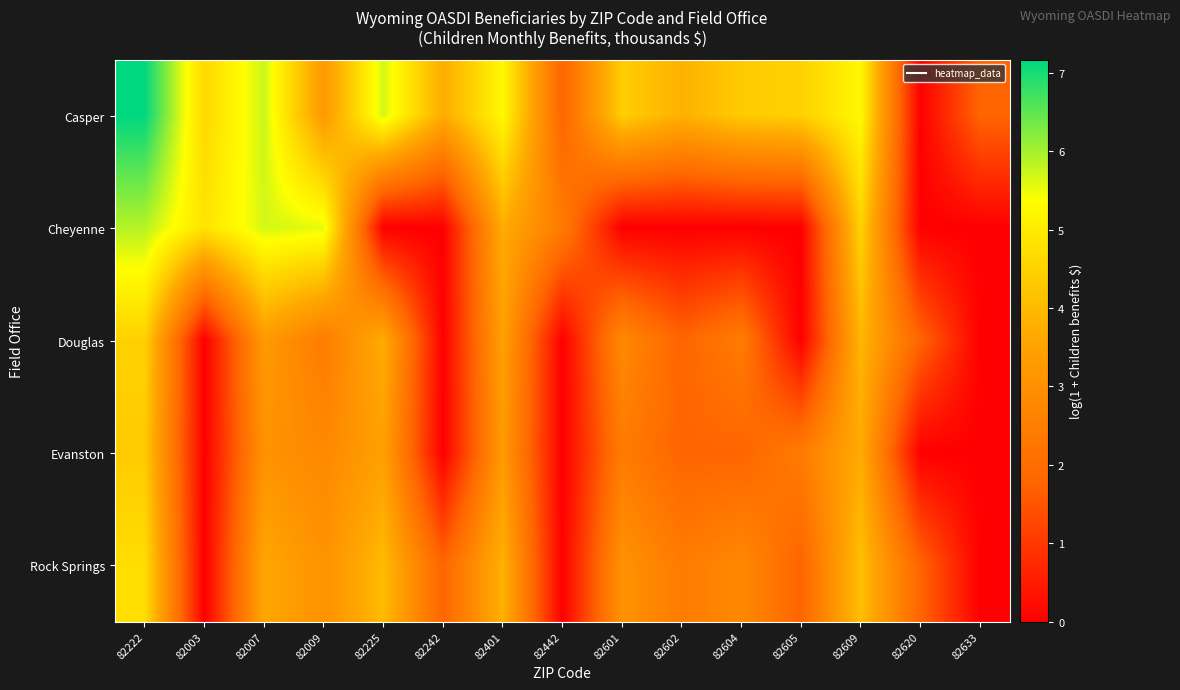

List the series in order of their peak value, lowest first.

Evanston, Douglas, Rock Springs, Cheyenne, Casper